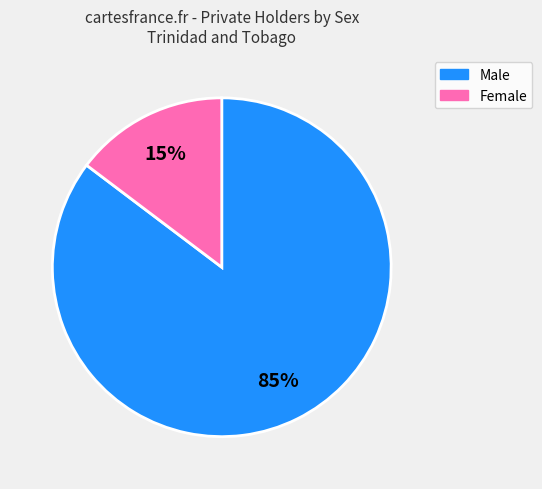

Which category has the biggest portion of the pie?

Male